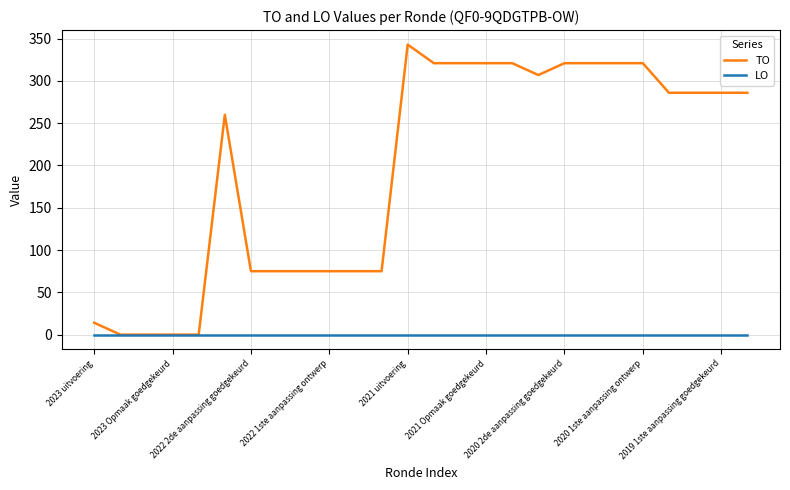

Which series has the largest total across all categories?

TO